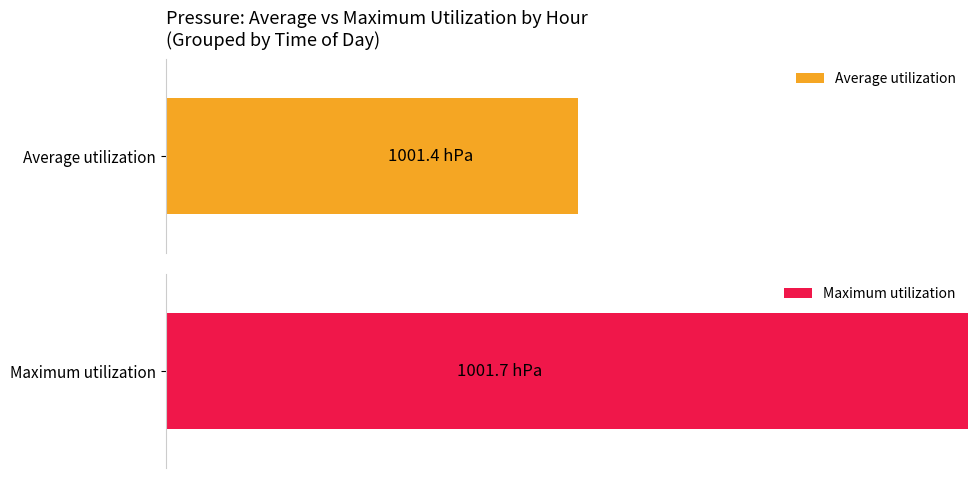

Does the chart contain stacked bars?

No